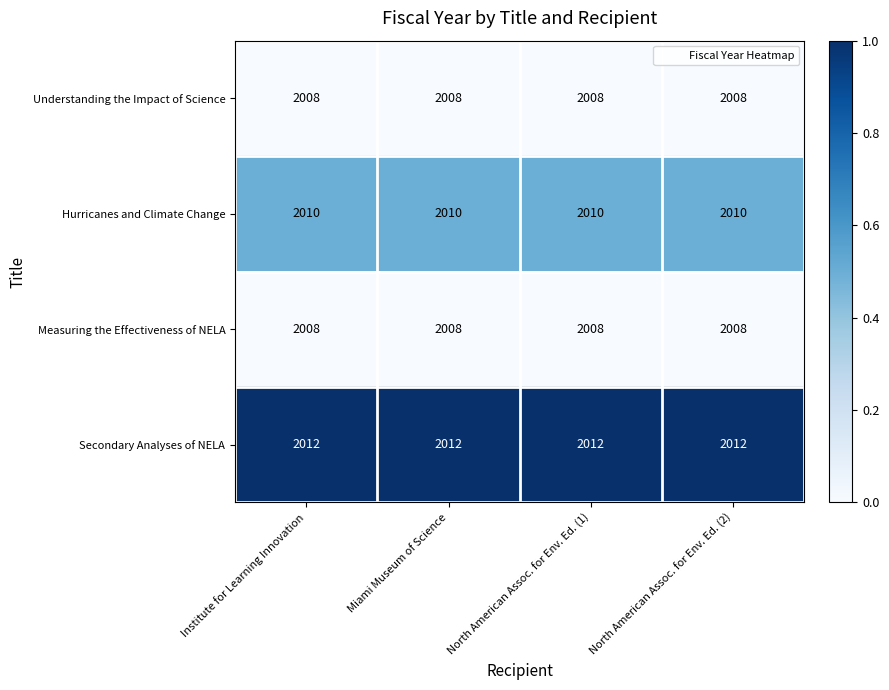

Which series has the largest total across all categories?

Secondary Analyses of NELA